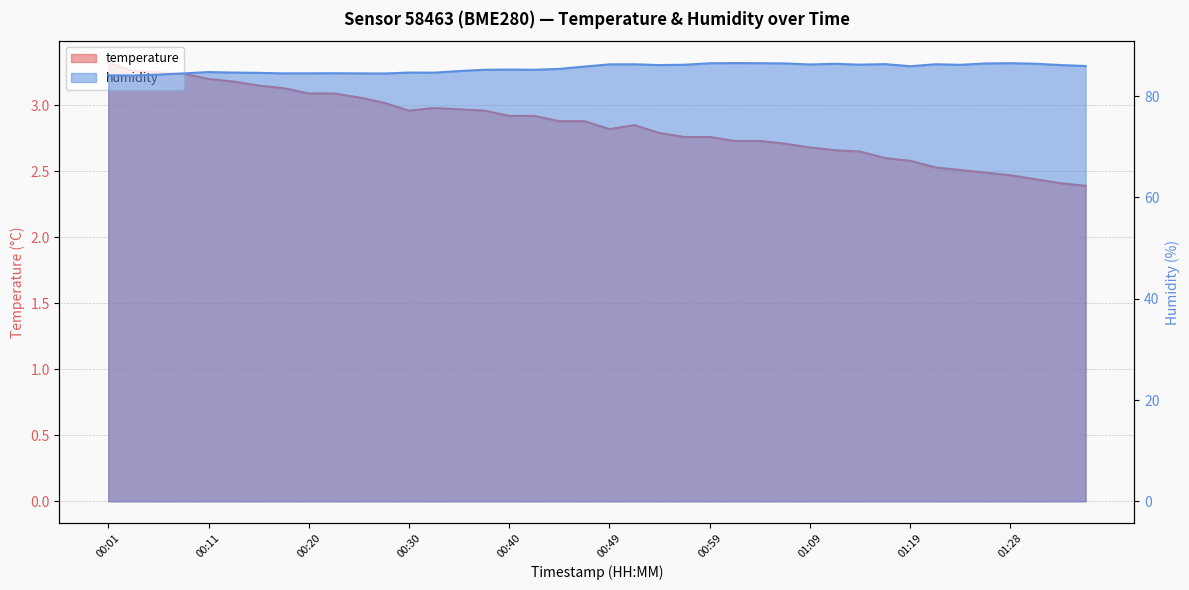

What is the average value of the humidity series?

85.5